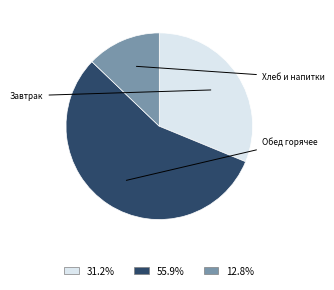

Is there a majority slice in this chart?

Yes